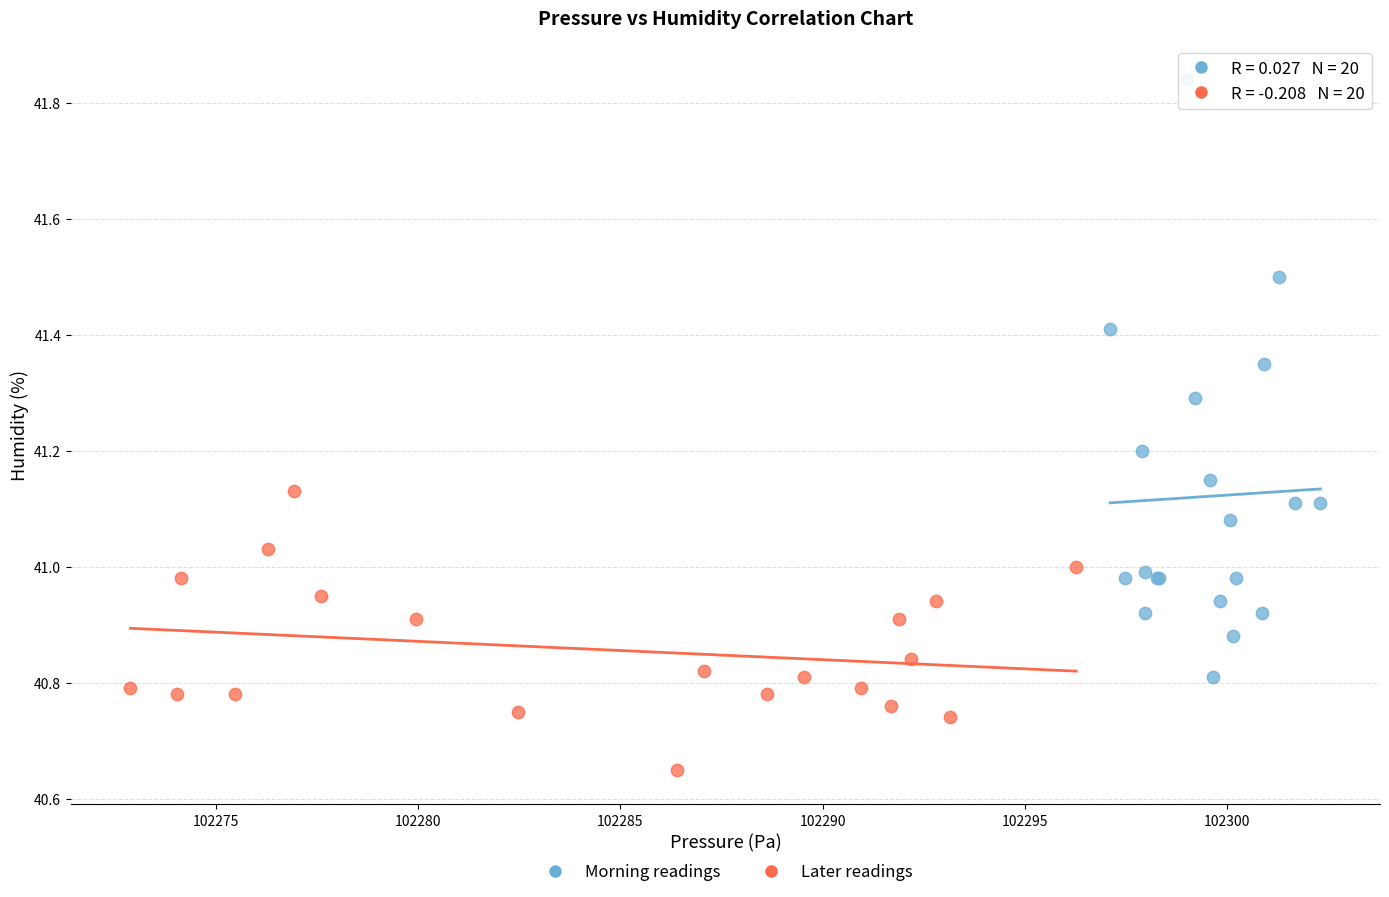

Which series has the largest Y range (max minus min)?

Morning readings